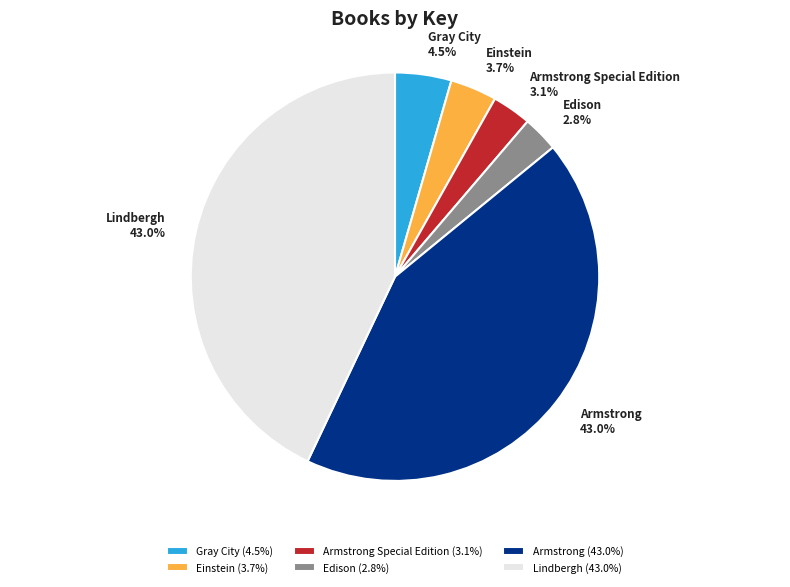

Which has a higher value, Armstrong Special Edition or Einstein?

Einstein